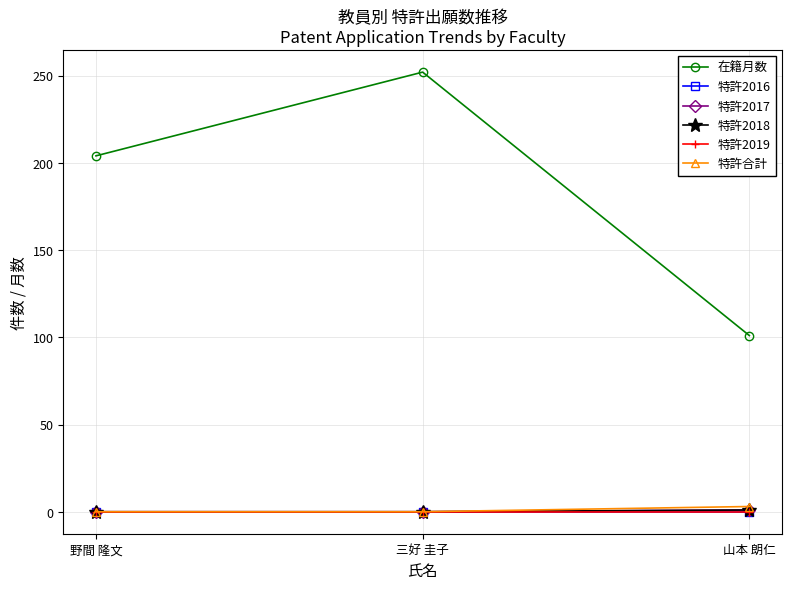

Reading left to right, what are all the values shown in this chart?

在籍月数: 野間 隆文=204	三好 圭子=252	山本 朗仁=101
特許2016: 野間 隆文=0	三好 圭子=0	山本 朗仁=0
特許2017: 野間 隆文=0	三好 圭子=0	山本 朗仁=1
特許2018: 野間 隆文=0	三好 圭子=0	山本 朗仁=1
特許2019: 野間 隆文=0	三好 圭子=0	山本 朗仁=0
特許合計: 野間 隆文=0	三好 圭子=0	山本 朗仁=3